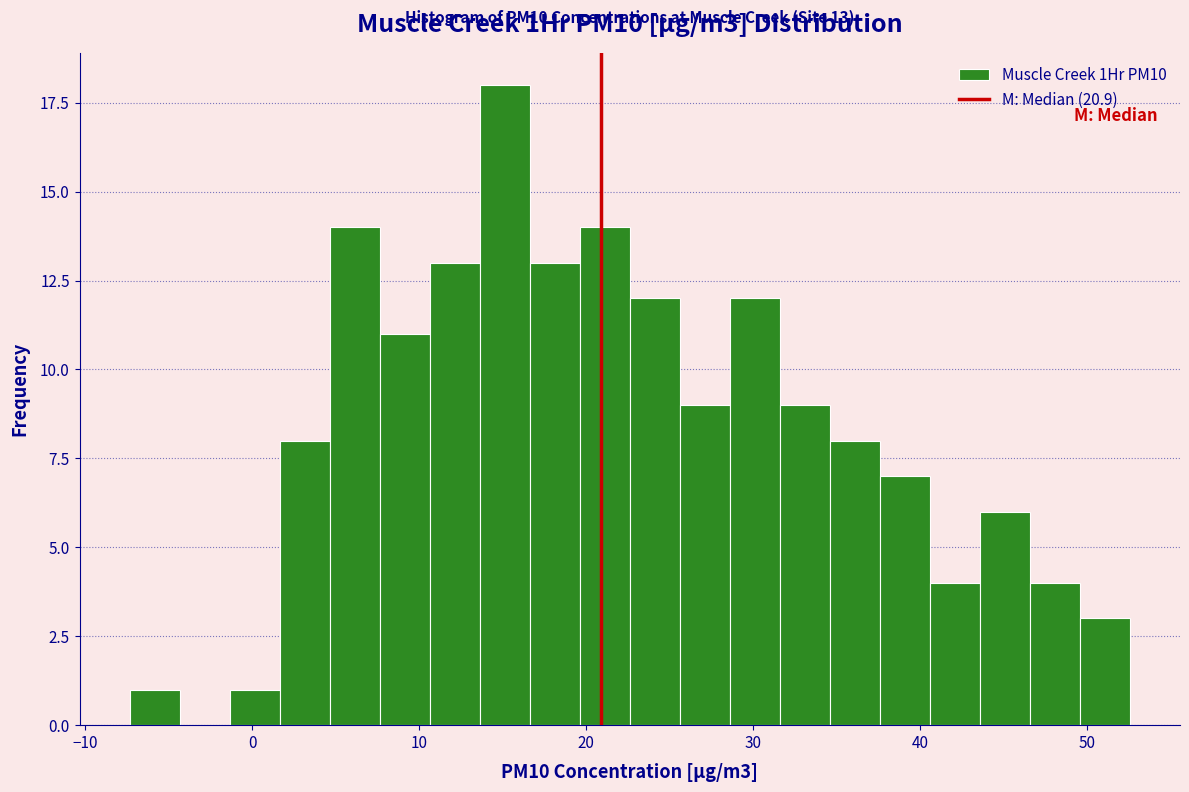

Read against the x-axis, roughly where is the centre of the tallest bar?

15